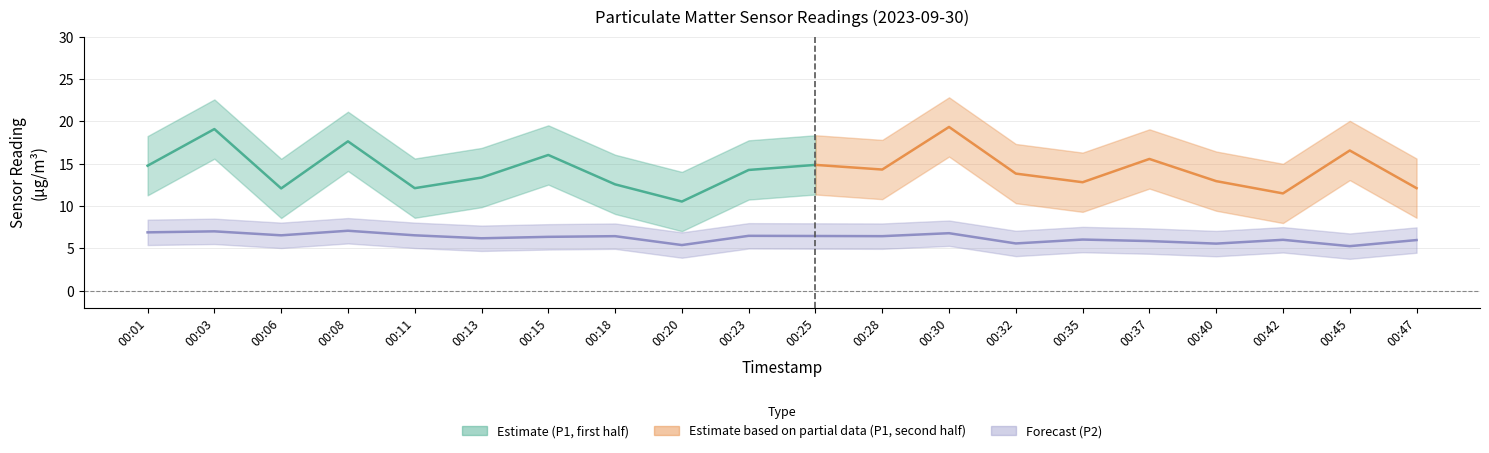

Rank the categories by value from lowest to highest.

00:45, 00:20, 00:40, 00:32, 00:37, 00:47, 00:42, 00:35, 00:13, 00:15, 00:18, 00:28, 00:25, 00:23, 00:06, 00:11, 00:30, 00:01, 00:03, 00:08